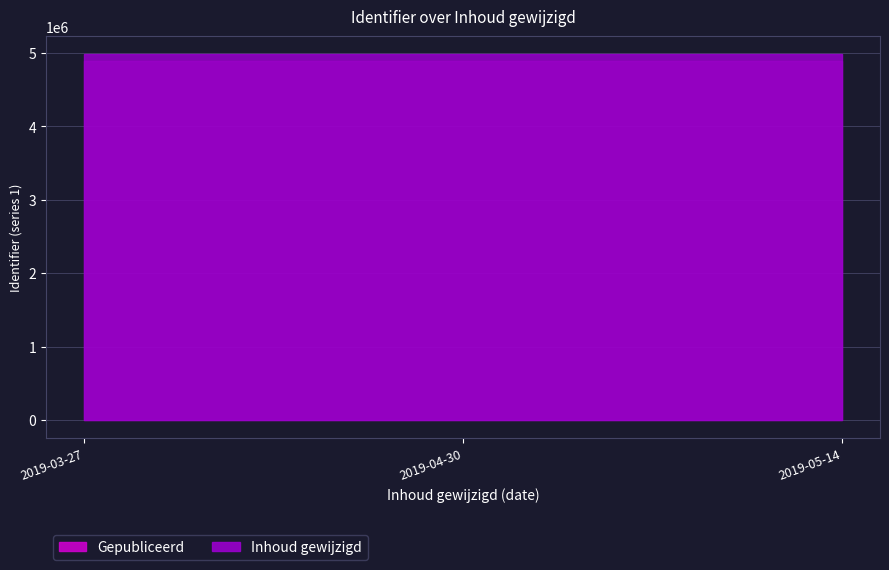

Does the chart display data point markers on the line(s)?

No